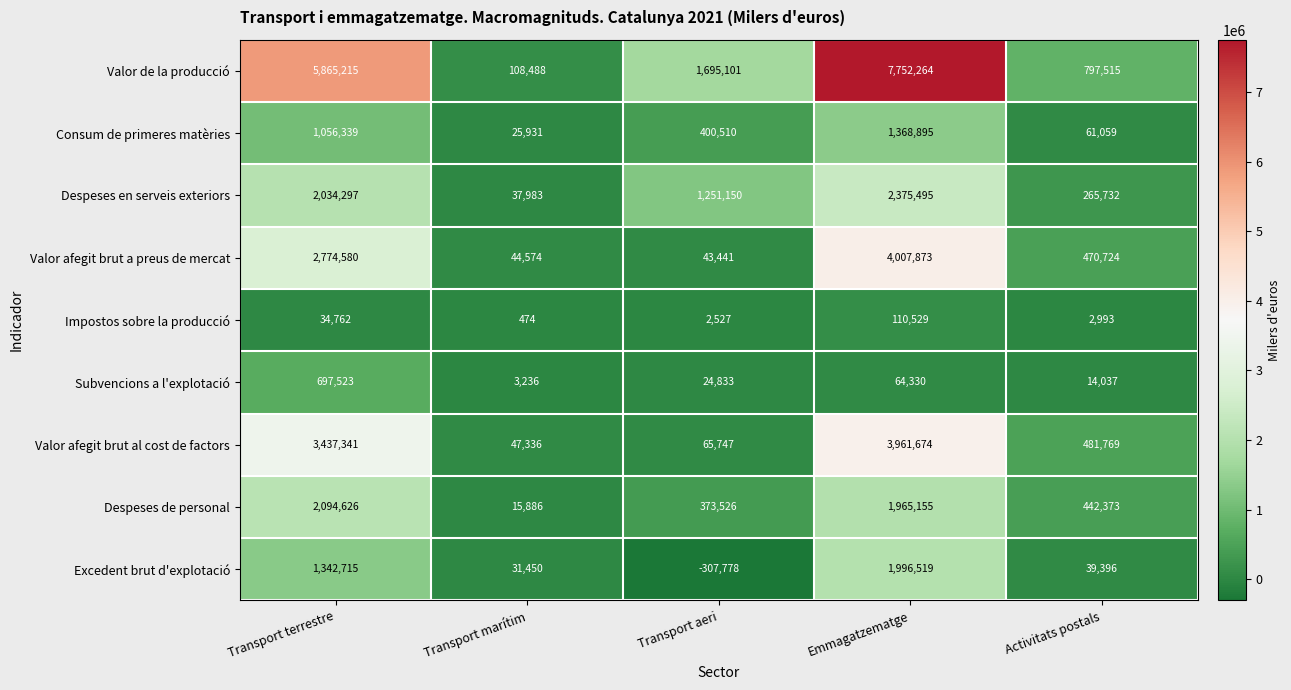

How many distinct data groups are displayed?

9